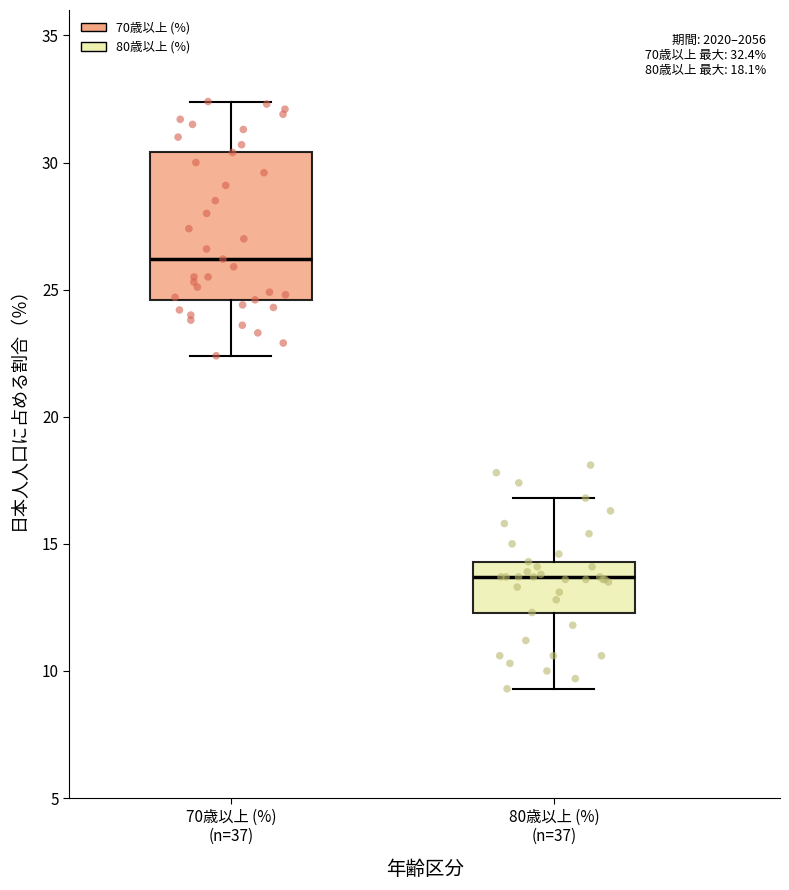

Which box has the highest median line?

70歳以上 (%) (n=37)